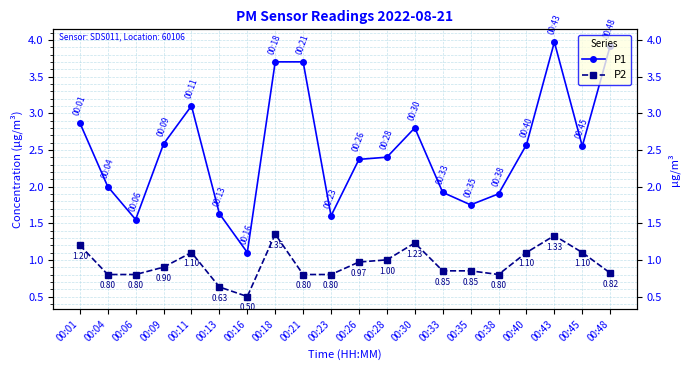

How many lines are shown in the chart?

2